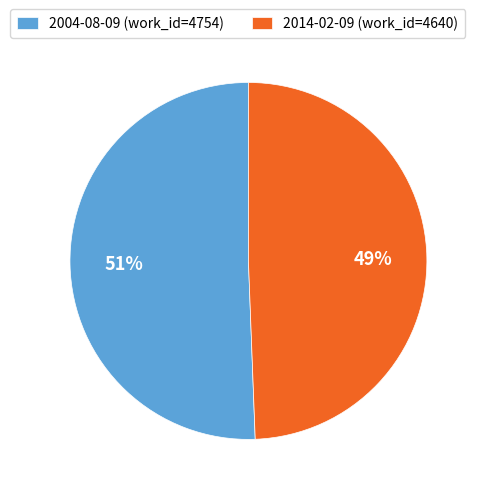

To the nearest percent, what is the average slice percentage?

50%